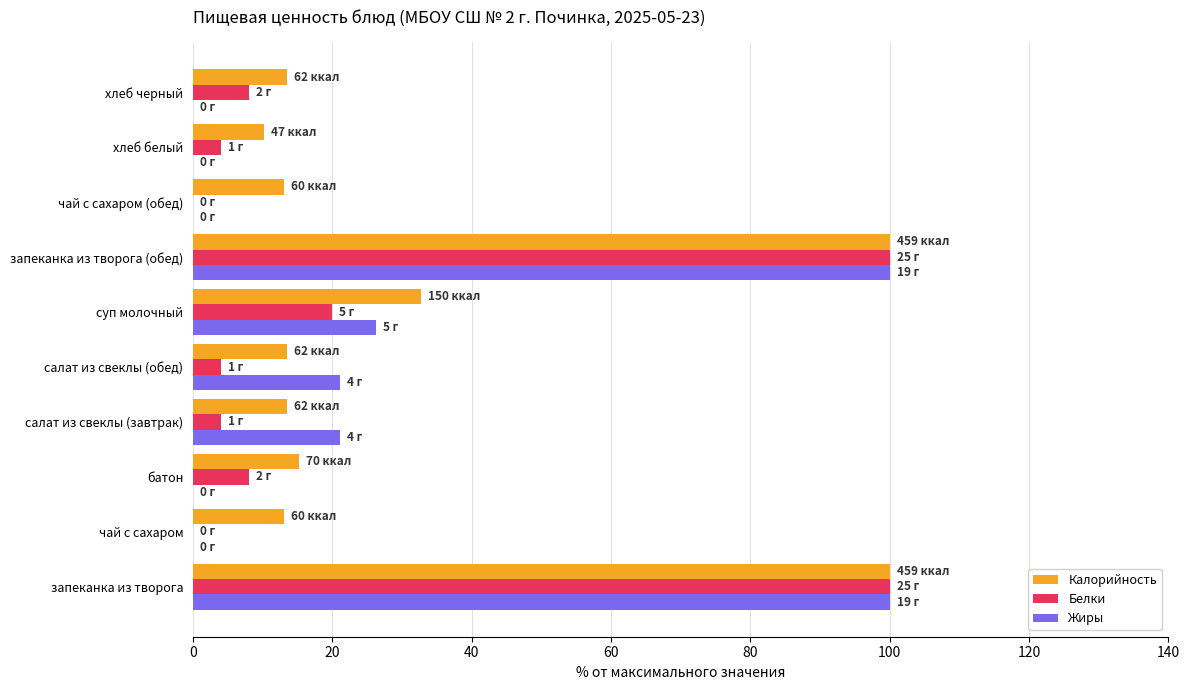

Which series changed the most between салат из свеклы (обед) and запеканка из творога (обед)?

Белки